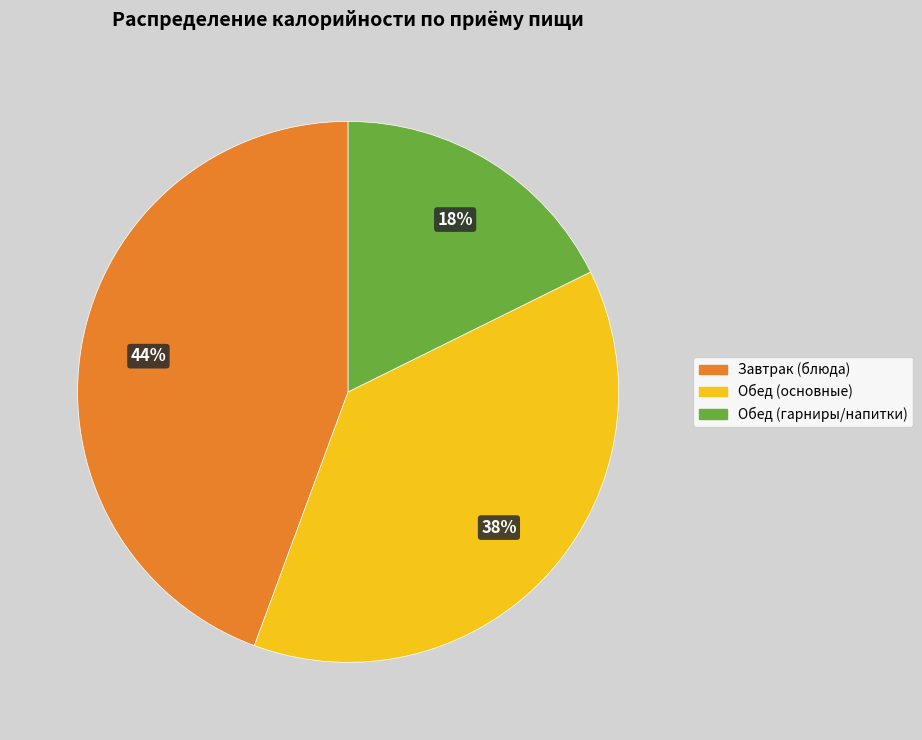

Count the number of slices in the pie.

3